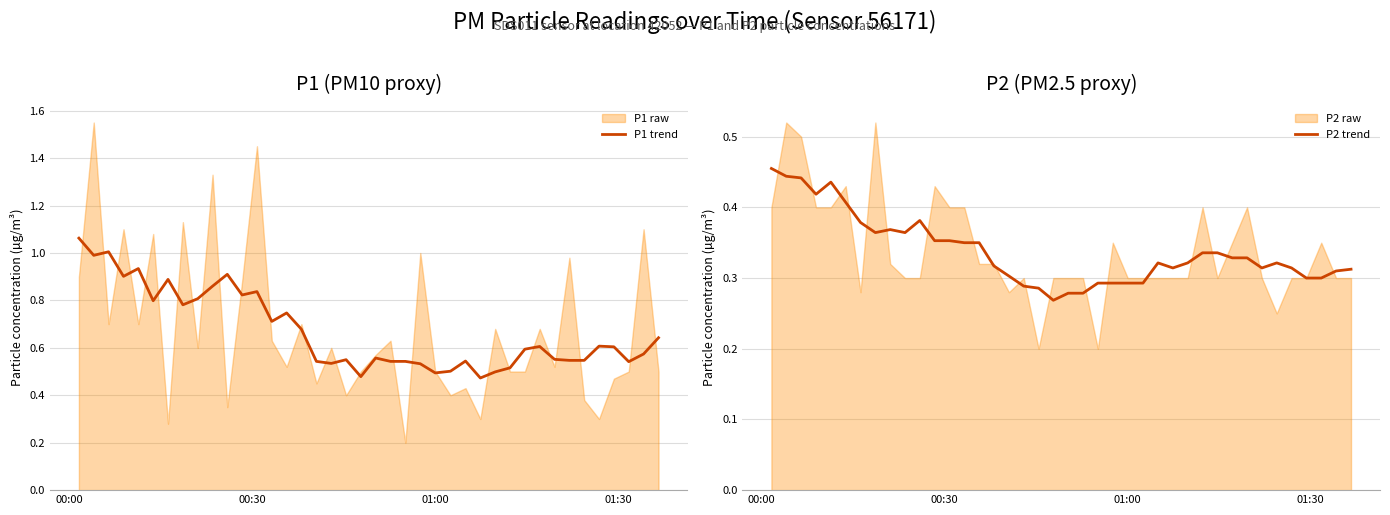

True or false: P1 trend and P2 trend cross at least once.

False